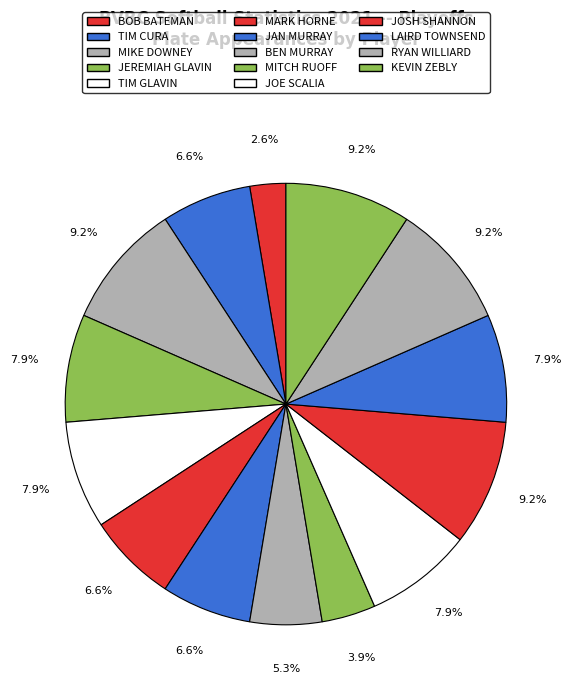

The MARK HORNE slice represents 7% of the pie. True or false?

True